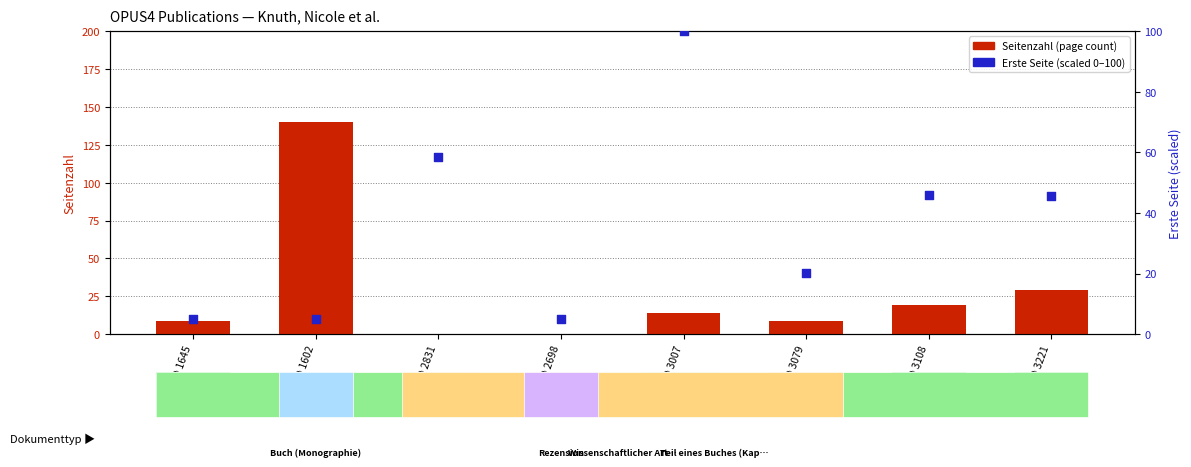

Which series has the largest total across all categories?

Erste Seite (scaled 0–100)